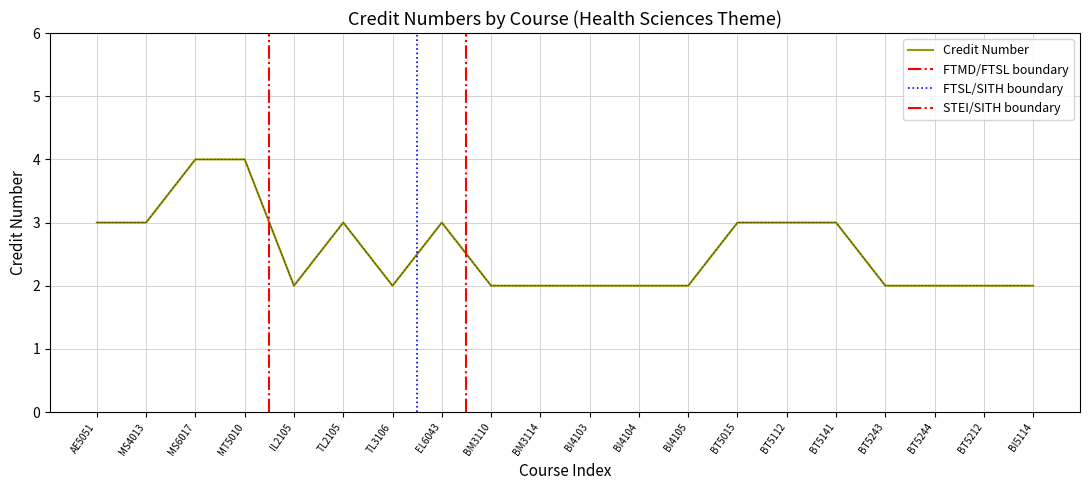

Which label corresponds to the largest value in the chart?

MS6017